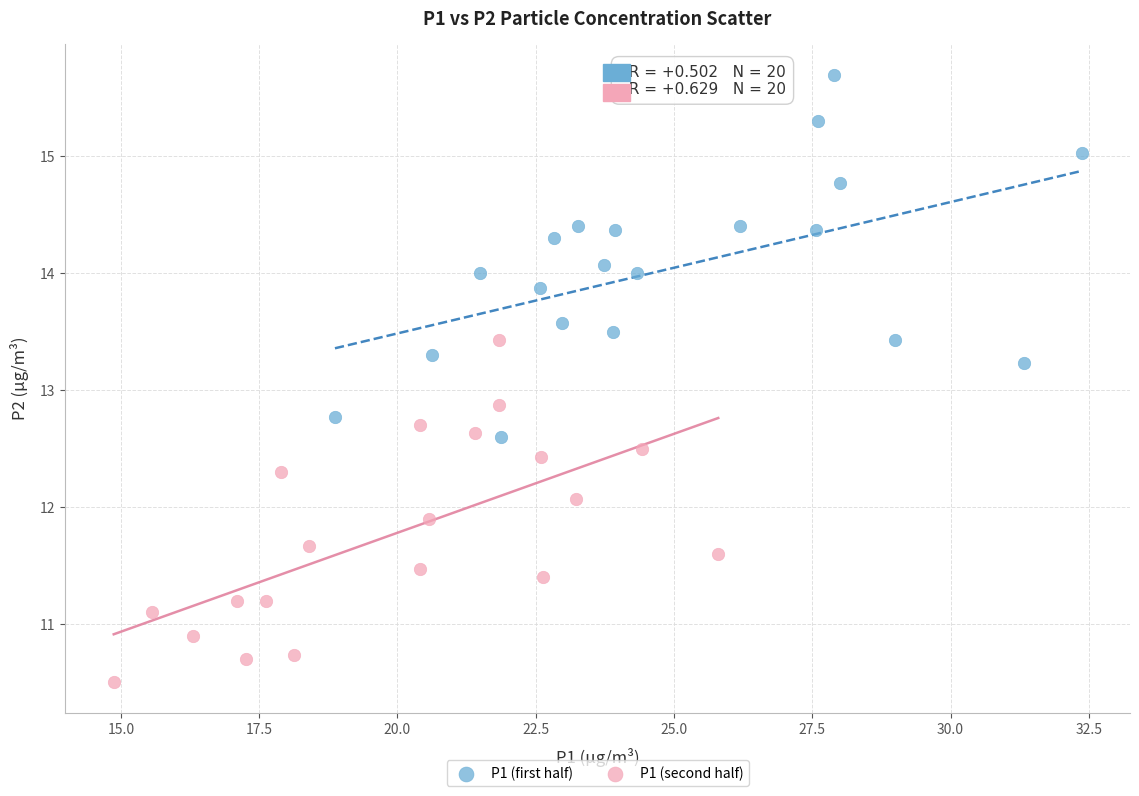

Which series contains the lowest Y value?

P1 (second half)